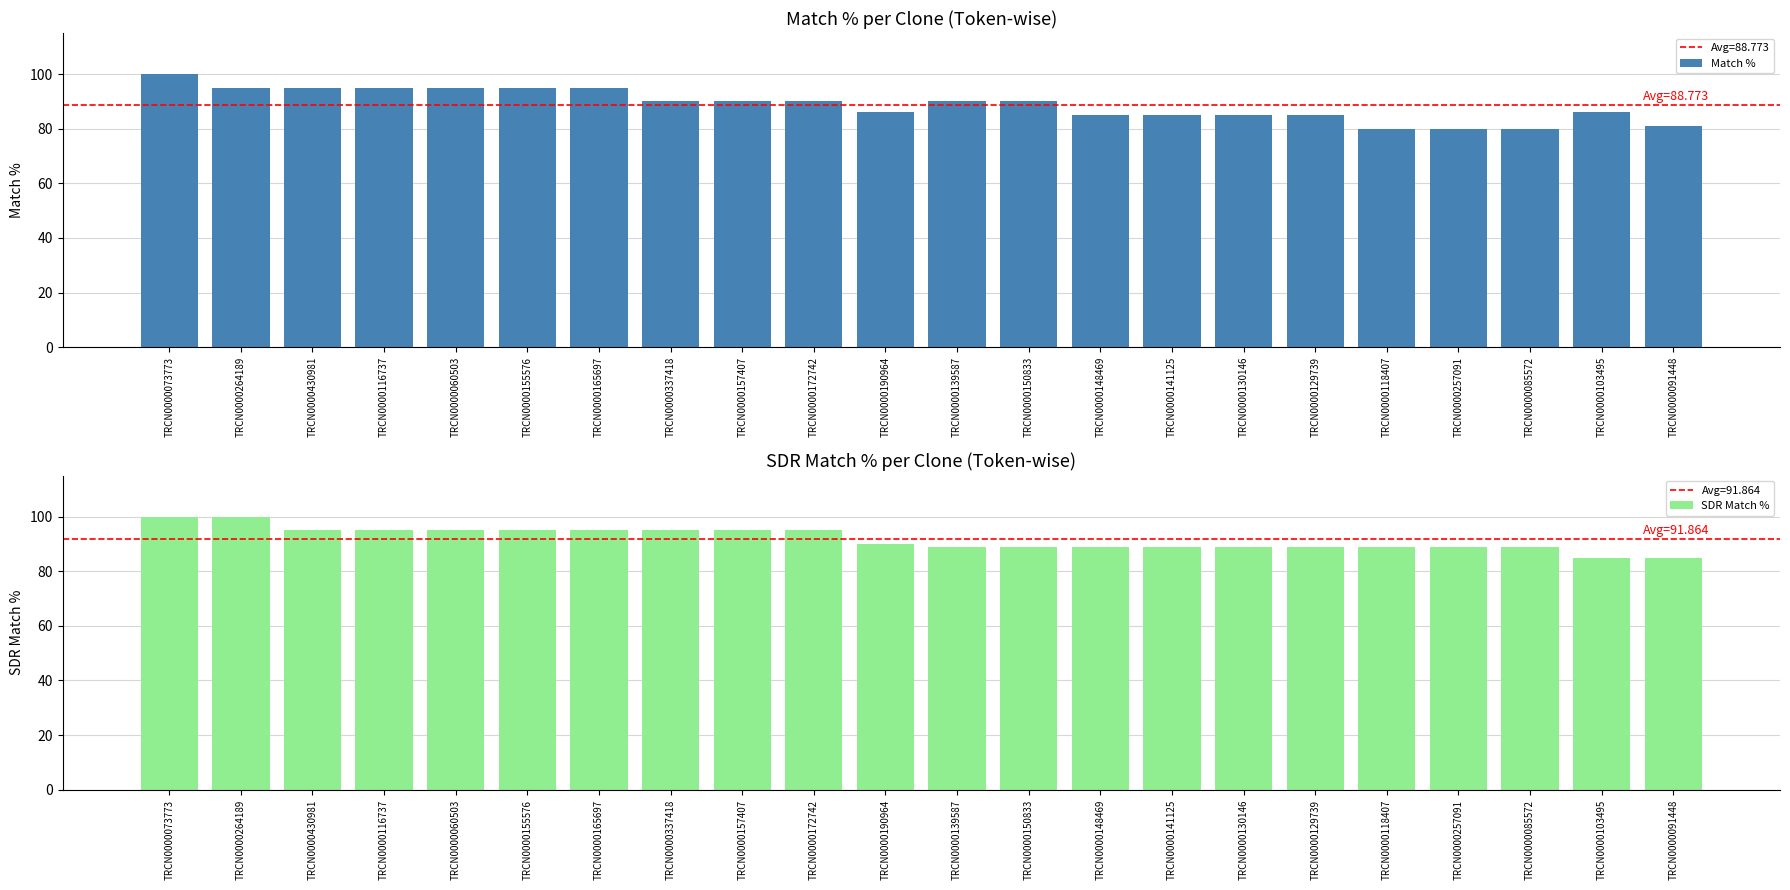

The value of SDR Match % at TRCN0000190964 is 90. True or false?

True